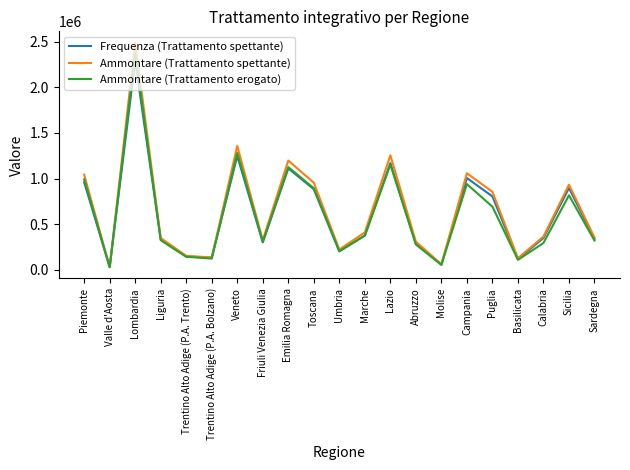

The Frequenza (Trattamento spettante) series shows 301237 at Veneto. True or false?

False